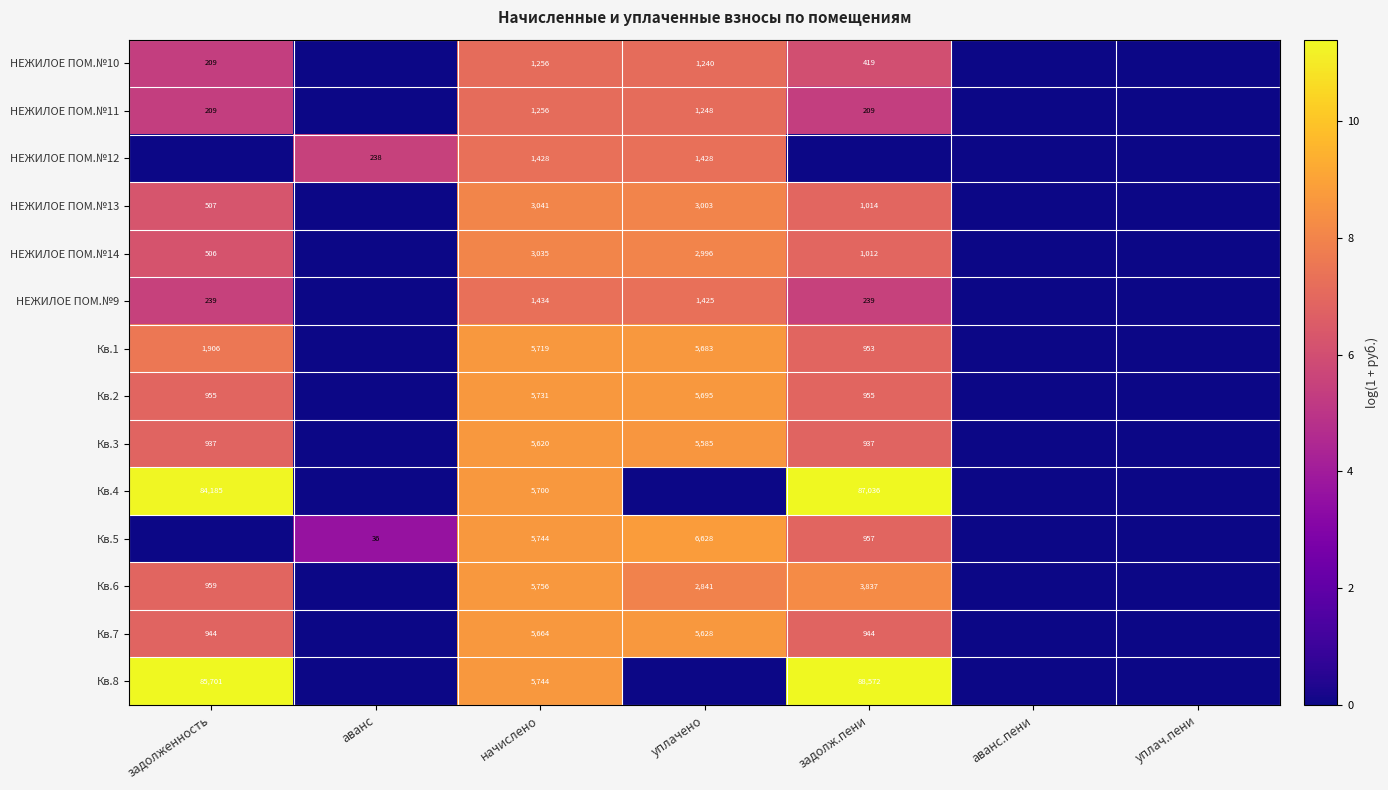

Is the value of НЕЖИЛОЕ ПОМ.№12 at аванс greater than the value of НЕЖИЛОЕ ПОМ.№14 at задолж.пени?

No